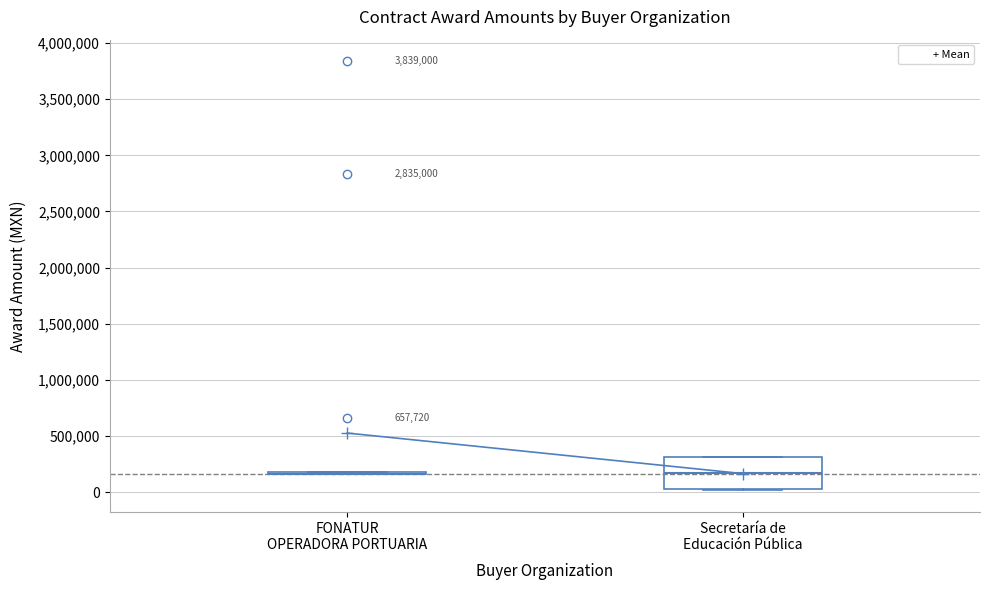

Which box is the tallest, from its lower edge to its upper edge?

Secretaría de Educación Pública